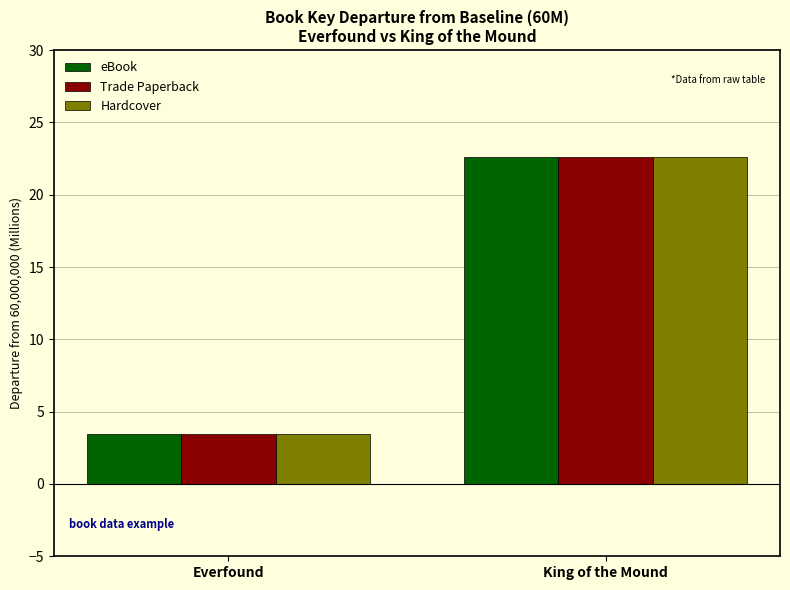

What are all the series names shown in the legend?

eBook, Trade Paperback, Hardcover